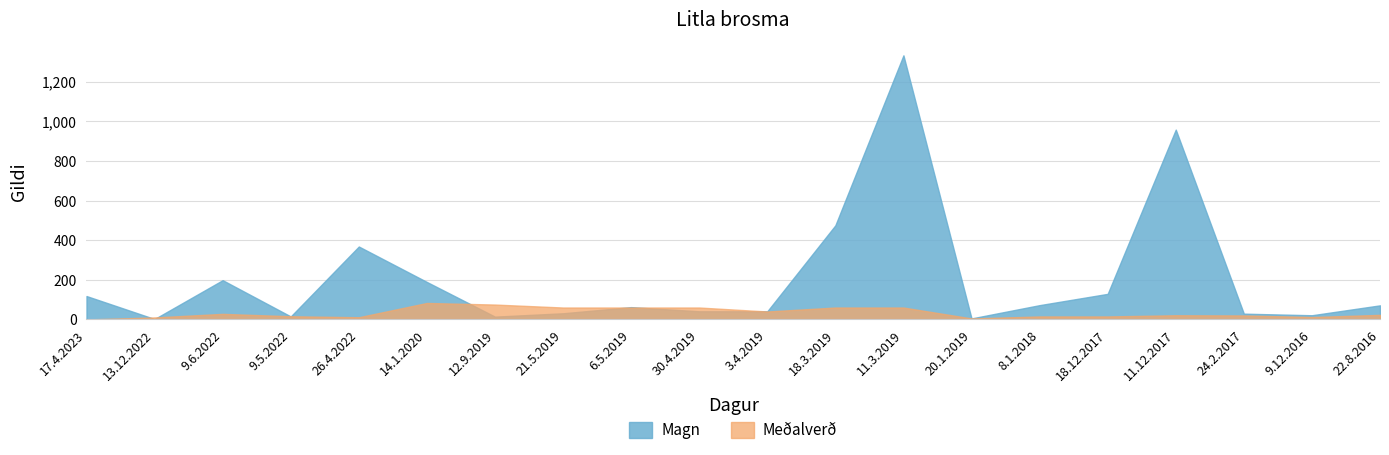

Which series has the largest range (max minus min)?

Magn